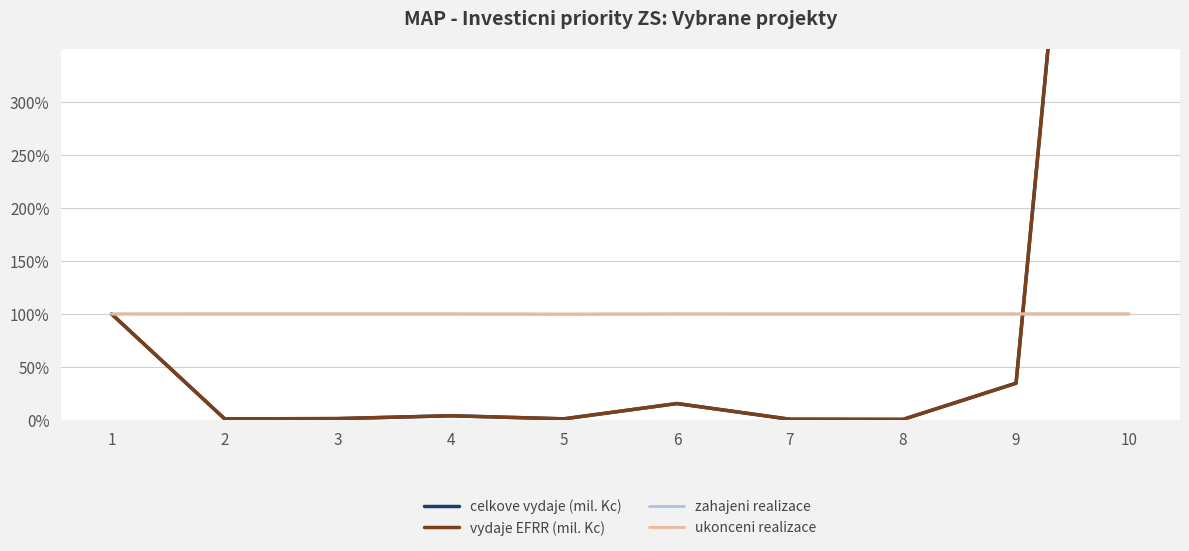

True or false: celkove vydaje (mil. Kc) and vydaje EFRR (mil. Kc) intersect in this chart.

False